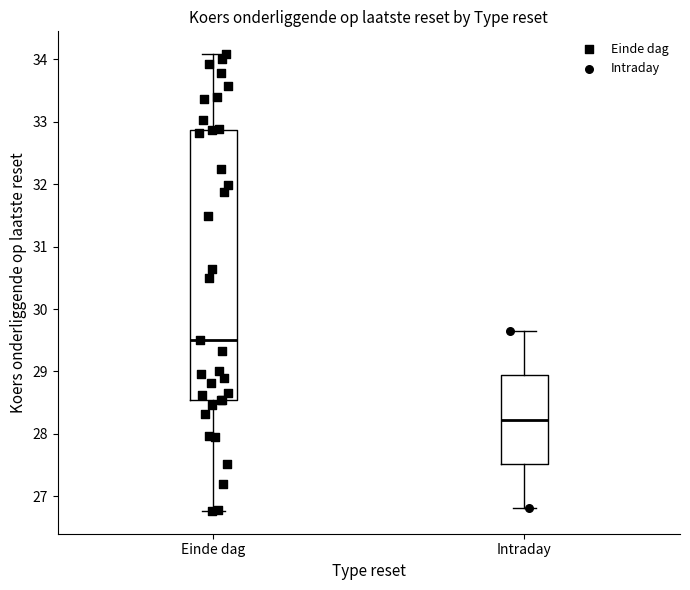

Reading left to right, read every box against the y-axis: the position of its median line, the range the box covers, and the ends of its whiskers. The values are not printed on the chart, so give them approximately, as read against the axis.

Einde dag: median 29.5, box 28.5 to 32.9, whiskers 26.8 to 34.1
Intraday: median 28.2, box 27.5 to 28.9, whiskers 26.8 to 29.6